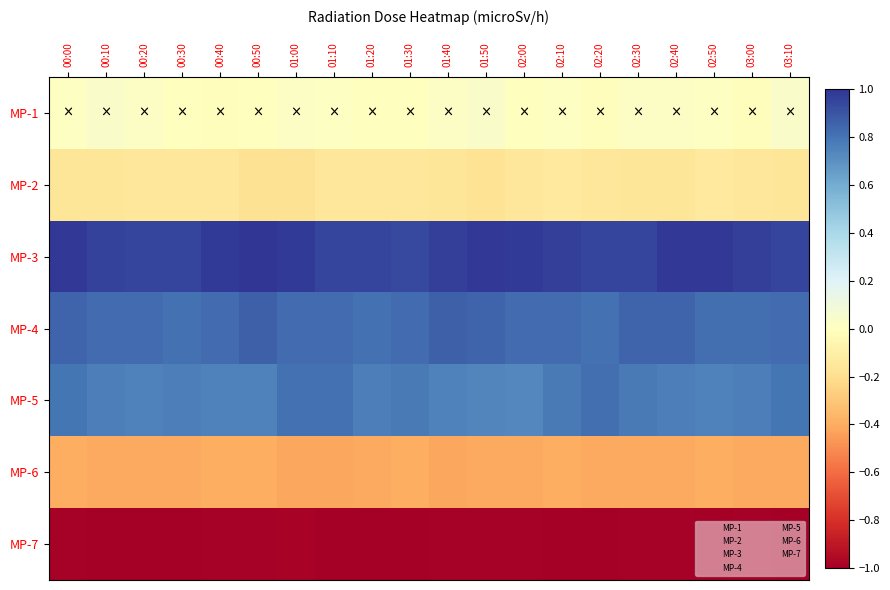

What is the total value across all series at 01:50?

1.0